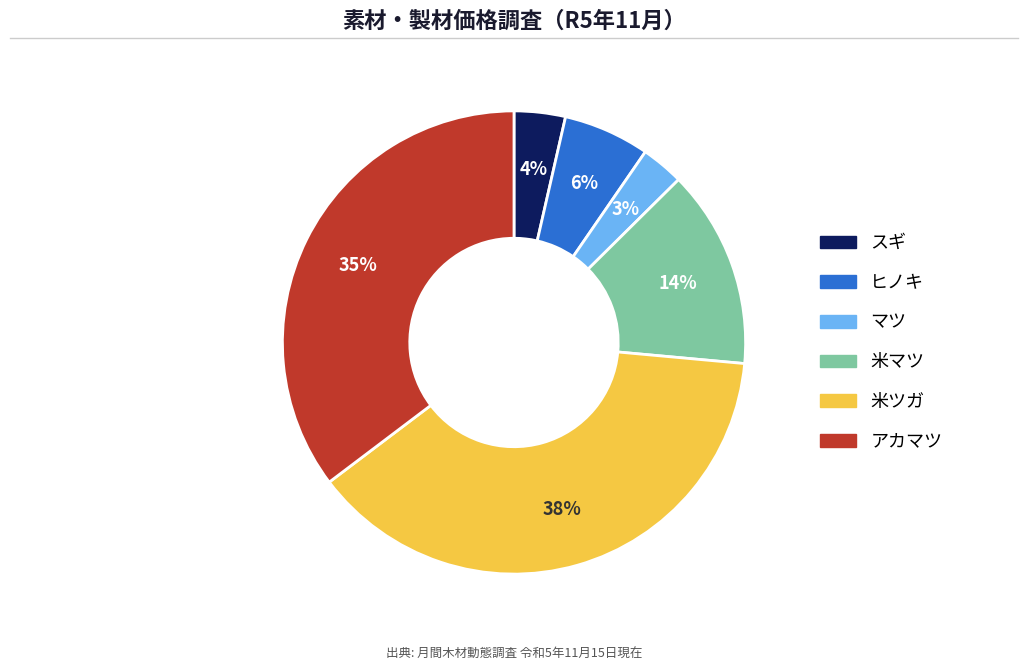

Do 米マツ and 米ツガ together represent more than half of the pie?

Yes